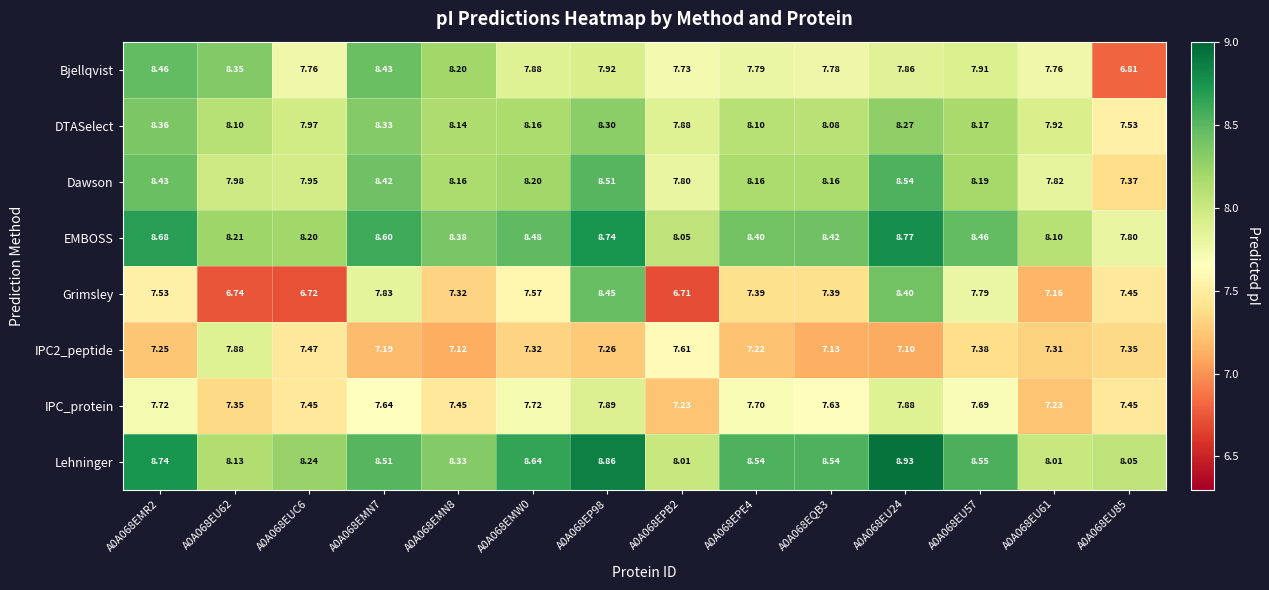

At how many categories does at least one series exceed 6?

14